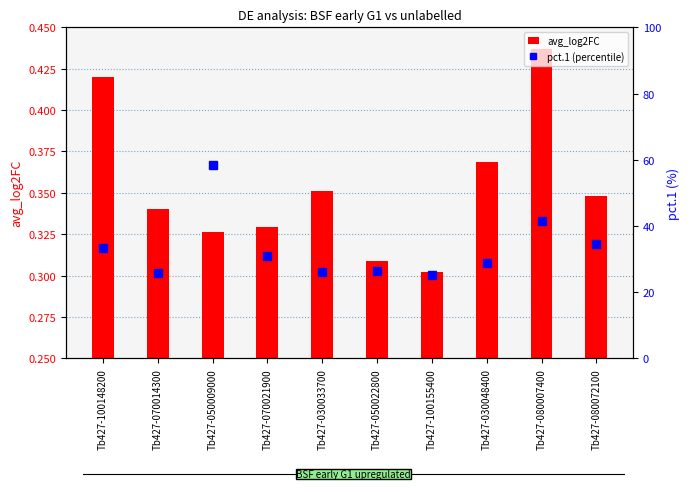

At how many categories does at least one series exceed 55?

1